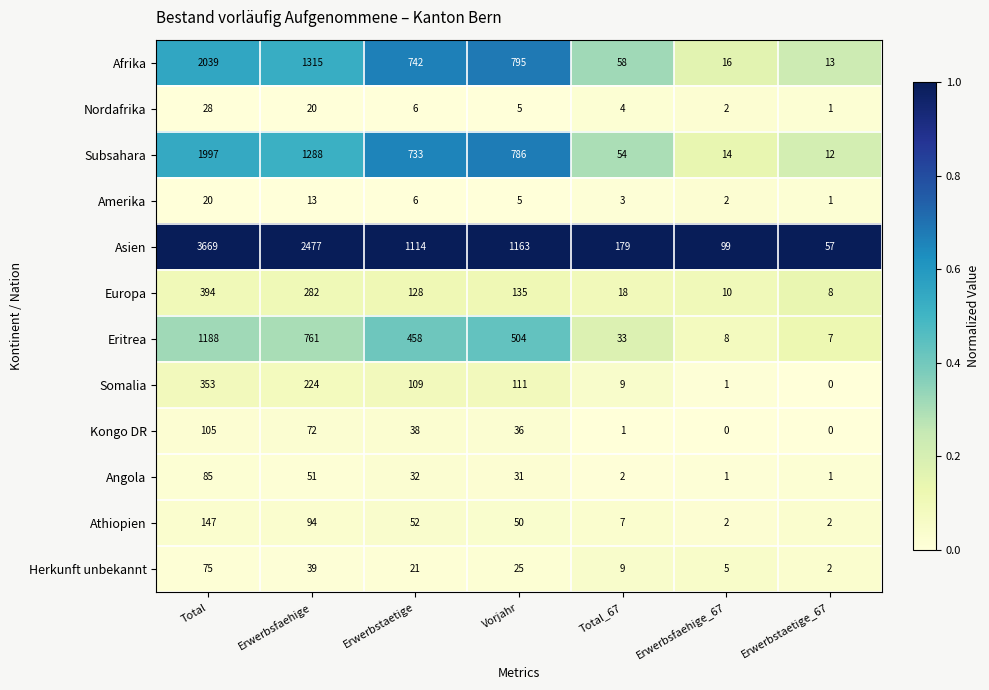

Where does the Herkunft unbekannt series first go above 21?

Total